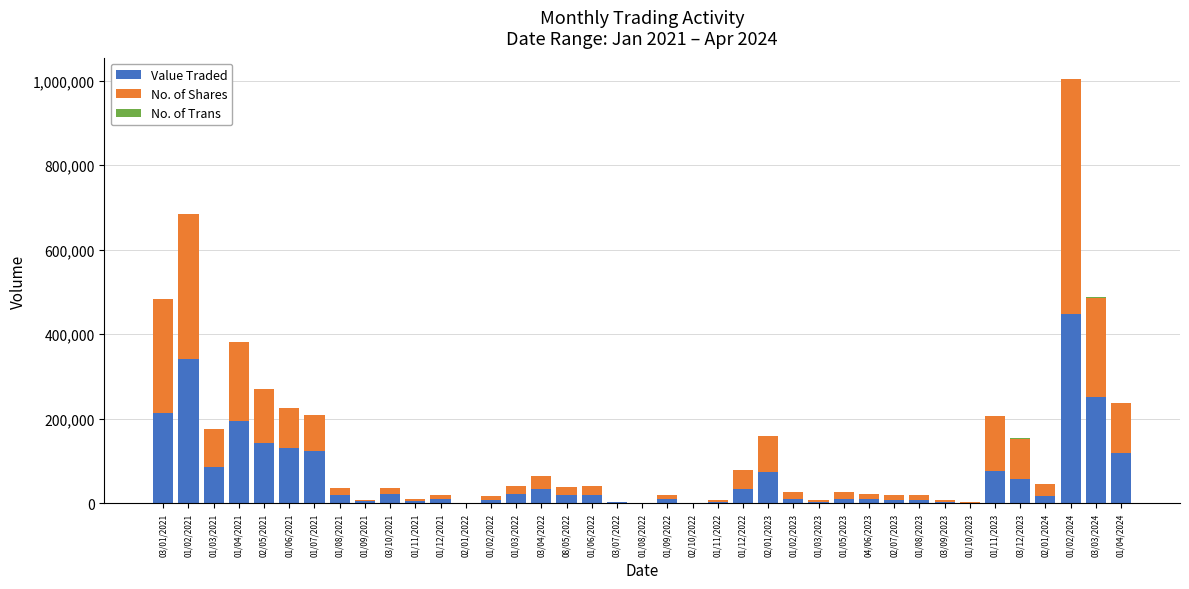

At which category is the sum across all series the highest?

01/02/2024